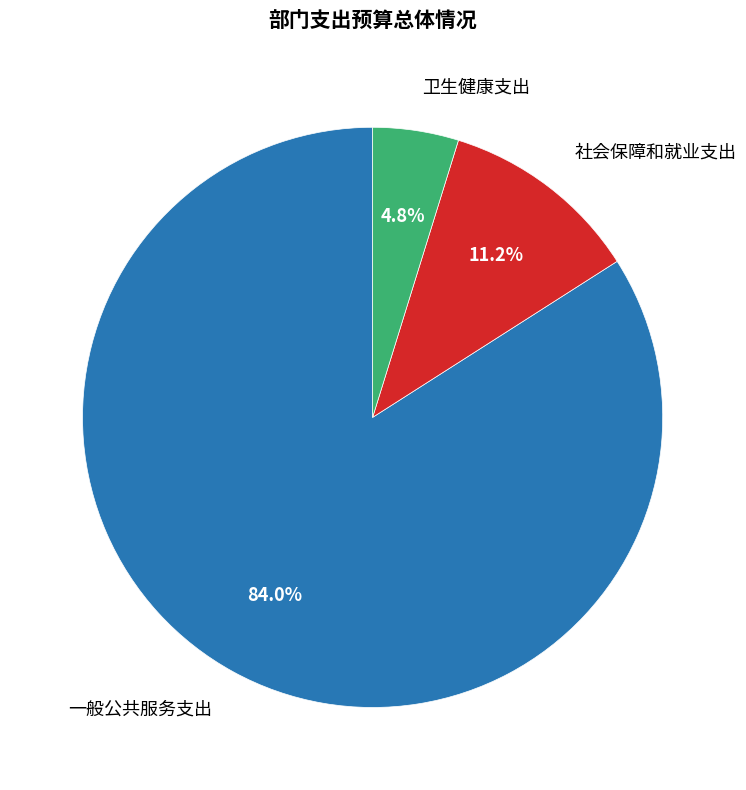

To the nearest percent, what portion does 卫生健康支出 represent?

5%